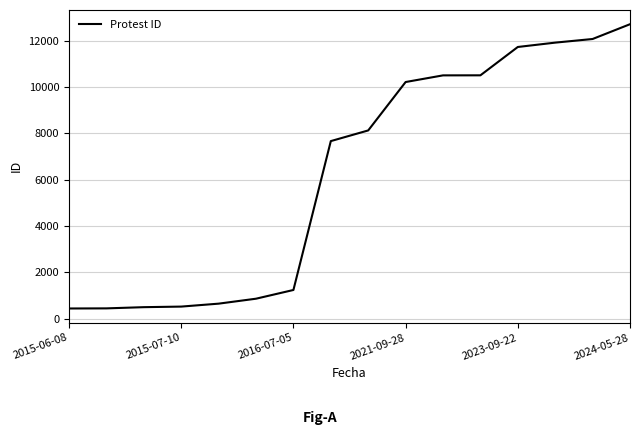

Is this an area chart (filled region under the line)?

No